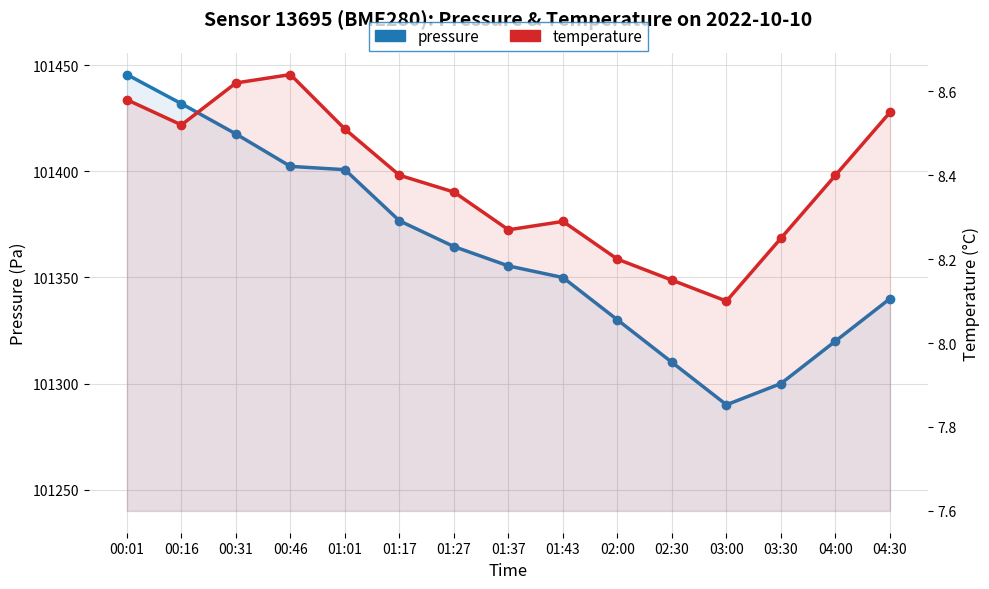

What is the label of the 9th point from the right?

01:27